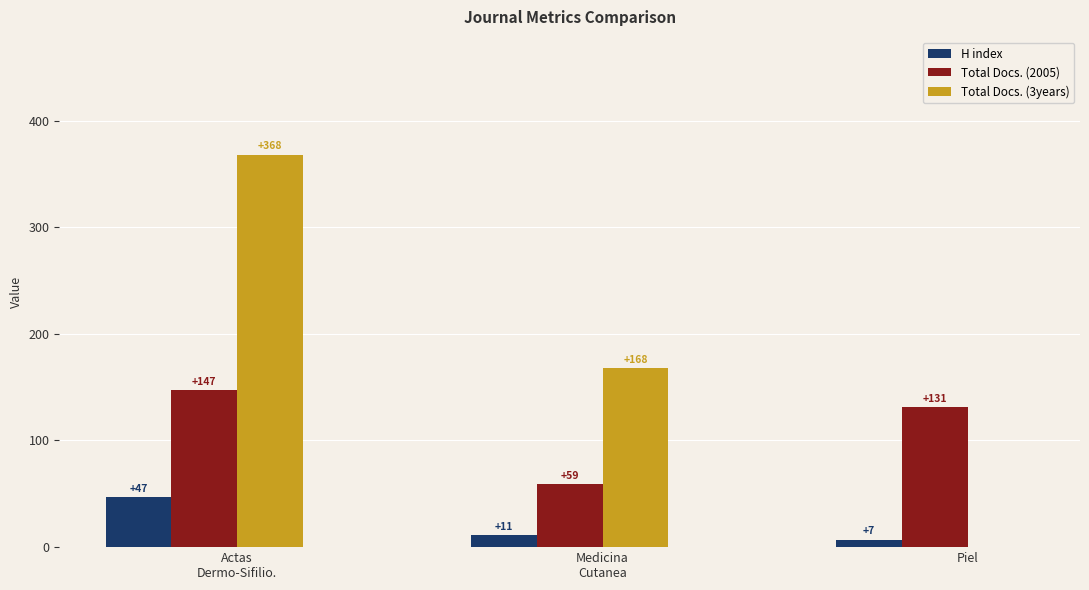

How many Total Docs. (3years) values are between 0 and 368?

3